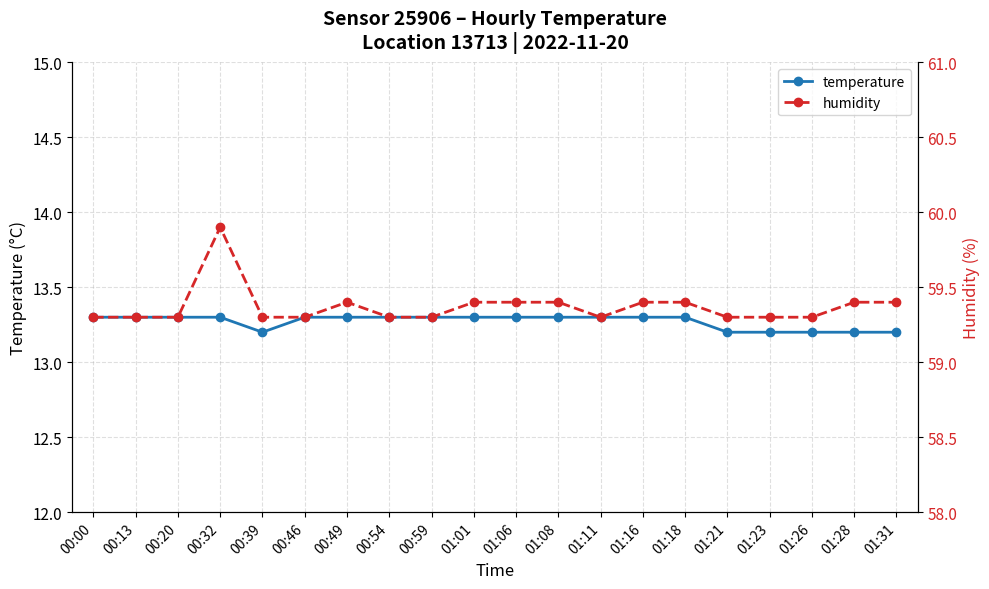

What is the sum of all temperature values?

265.4